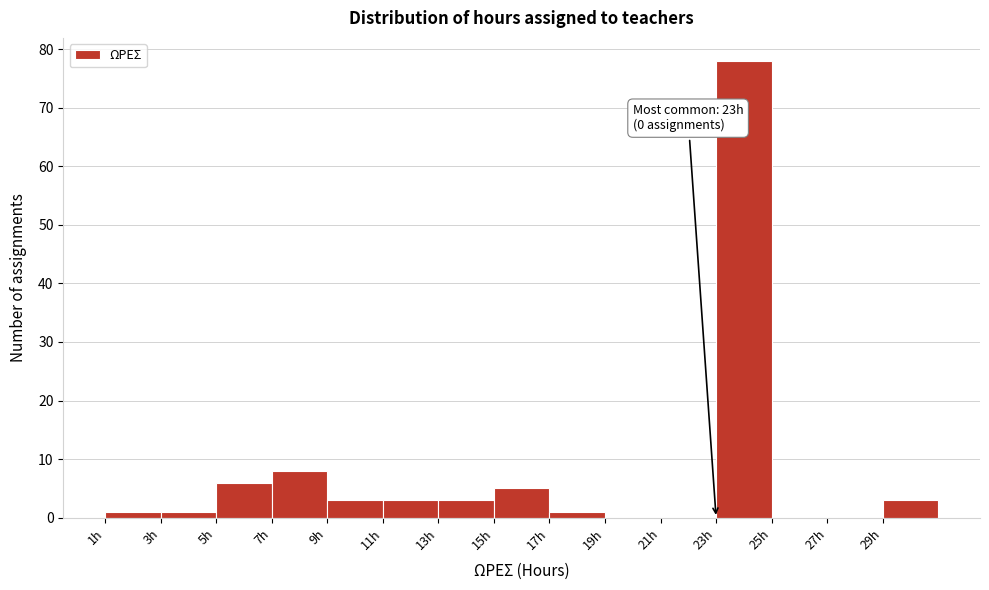

Over which range of the x-axis is the bar tallest?

23 to 25